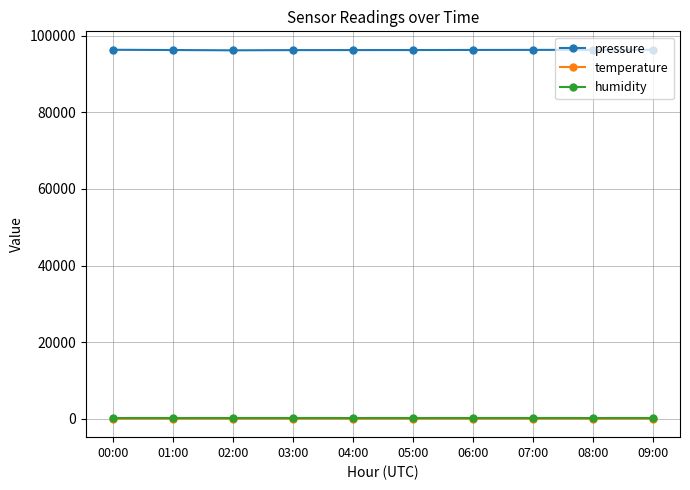

Which series has the largest total across all categories?

pressure